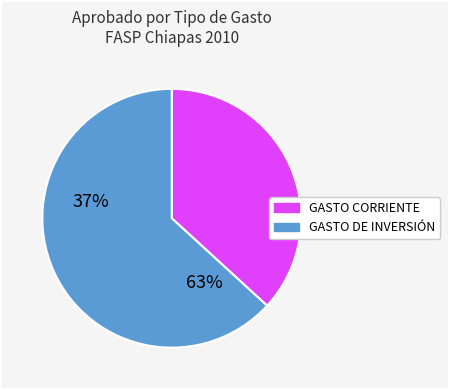

Is there any slice that represents more than half of the pie?

Yes